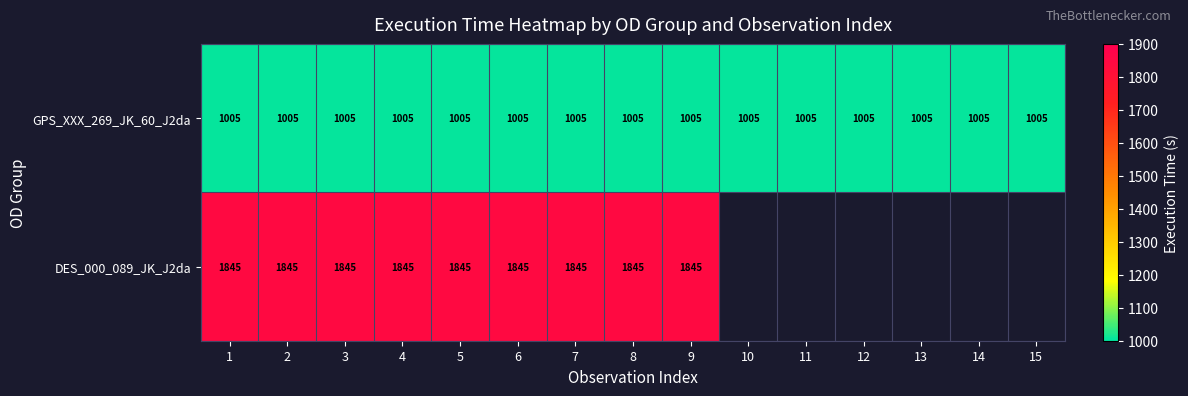

What is the approximate value of GPS_XXX_269_JK_60_J2da at 13?

1005